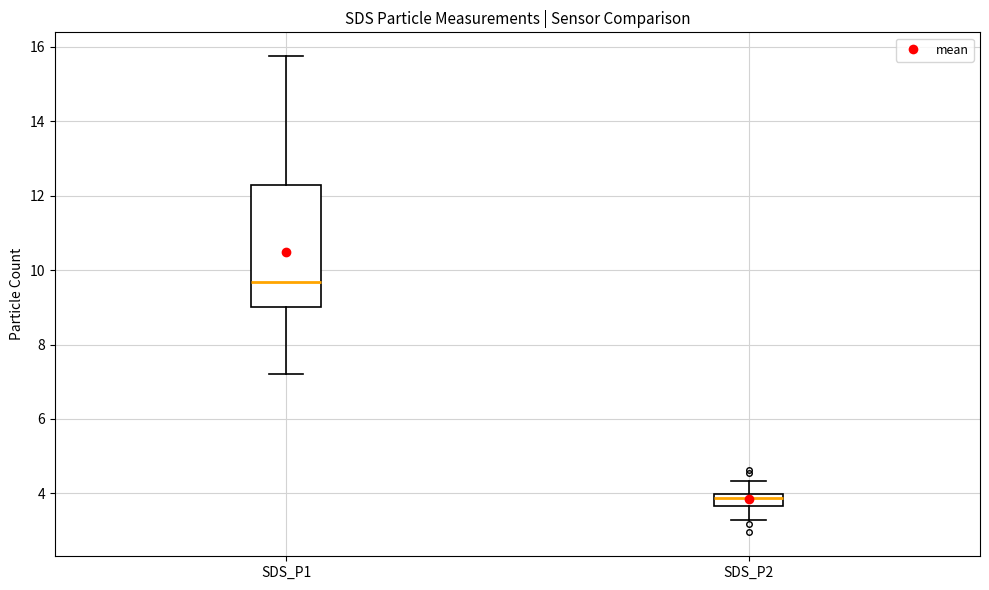

Reading left to right, transcribe this box plot: for each box, give where its median line is, the range the box spans, and where its two whiskers end, as read against the y-axis. The values are not printed on the chart, so give them approximately, as read against the axis.

SDS_P1: median 9.6, box 9.0 to 12.2, whiskers 7.2 to 15.8
SDS_P2: median 3.8, box 3.6 to 4.0, whiskers 3.2 to 4.4